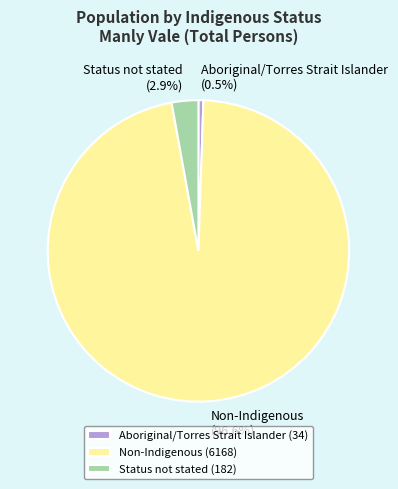

Which category has the smallest portion of the pie?

Aboriginal/Torres Strait Islander (34)